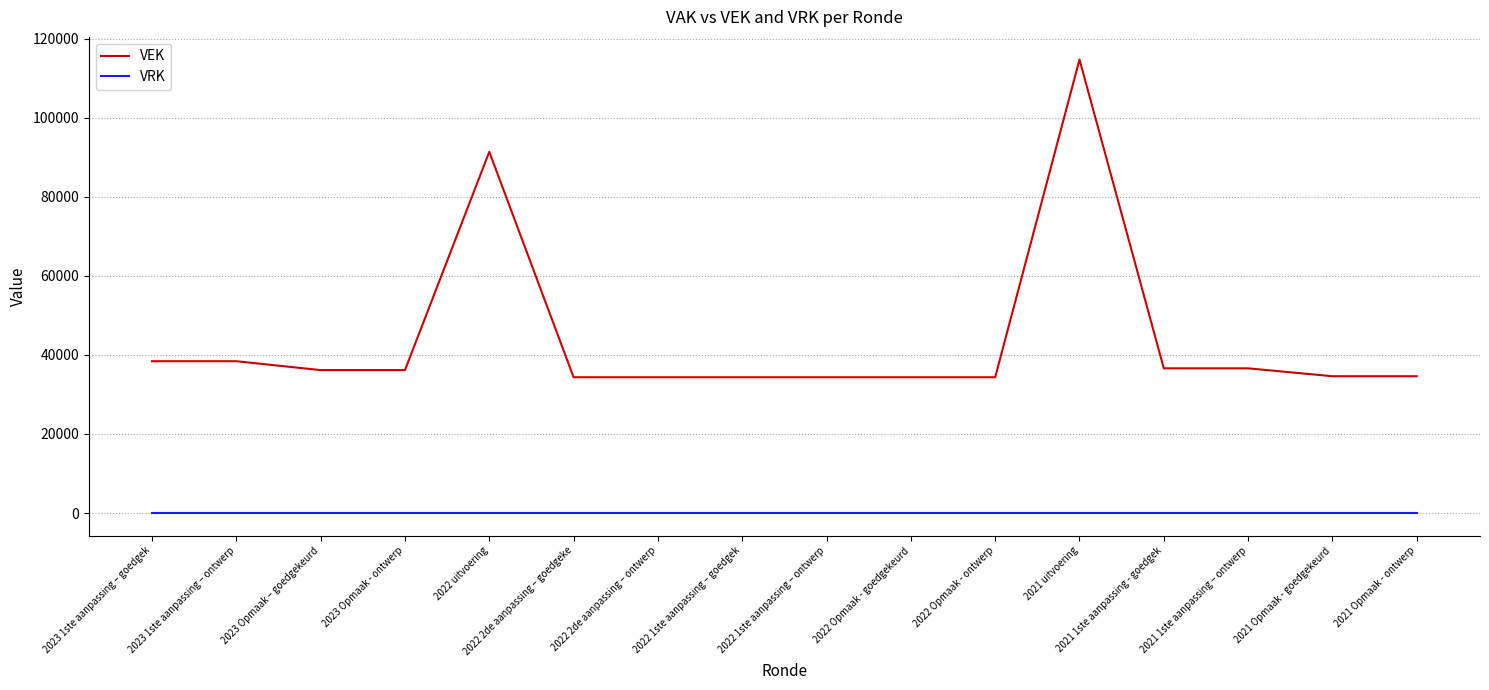

What is the maximum value shown in the chart?

114711